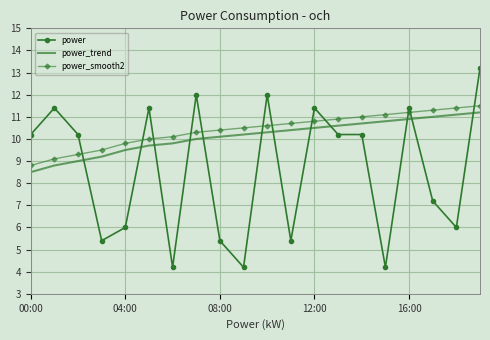

True or false: power_smooth2 and power_trend cross at least once.

False